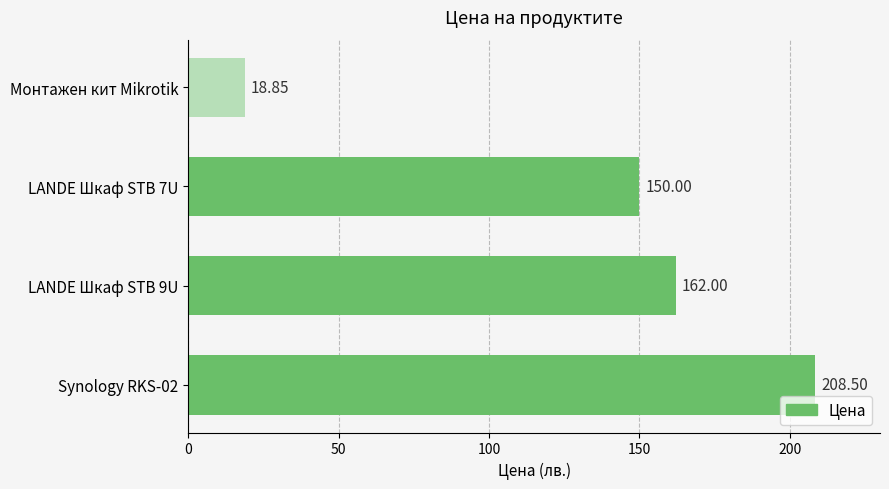

What is the change in value from LANDE Шкаф STB 7U to LANDE Шкаф STB 9U?

+12.0